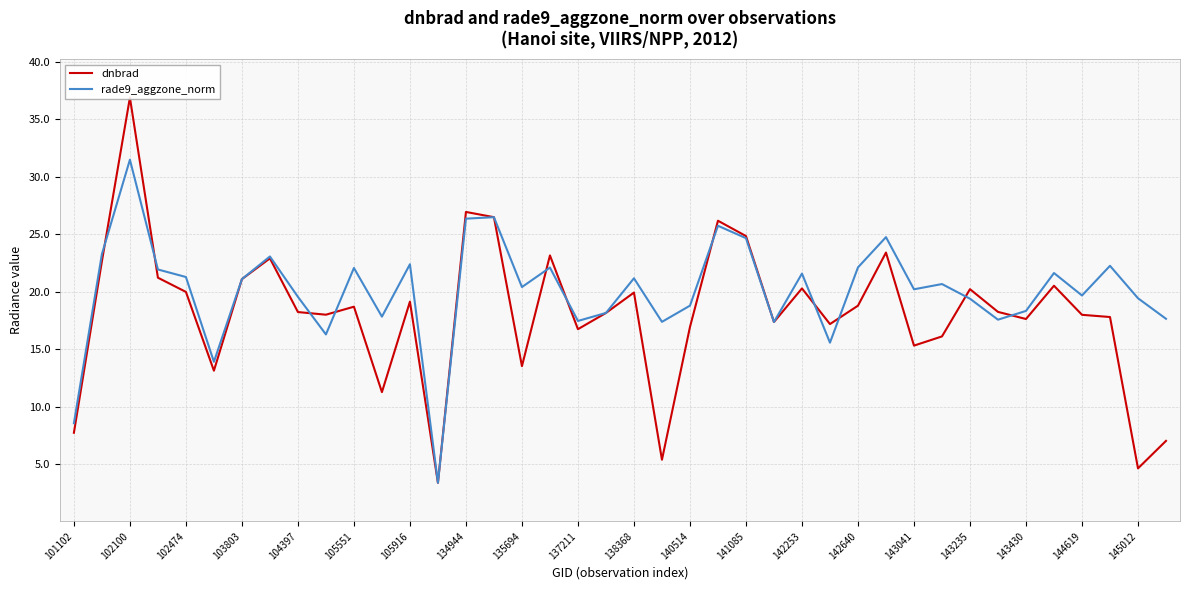

How many data points in rade9_aggzone_norm are less than 20?

18